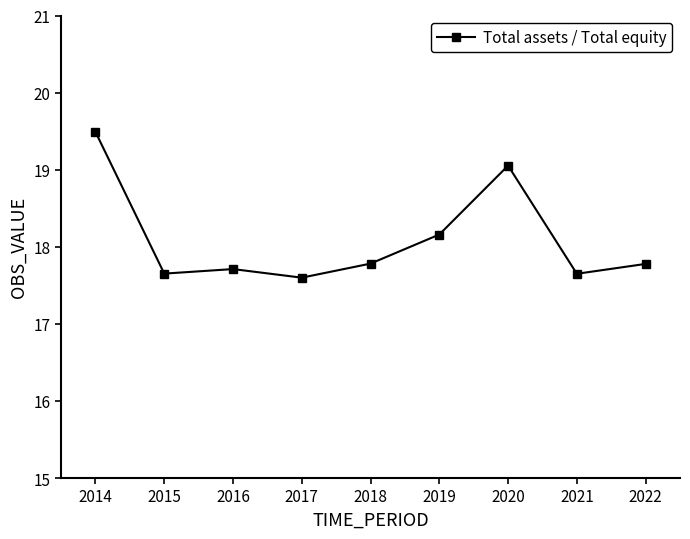

What is the average value?

18.1